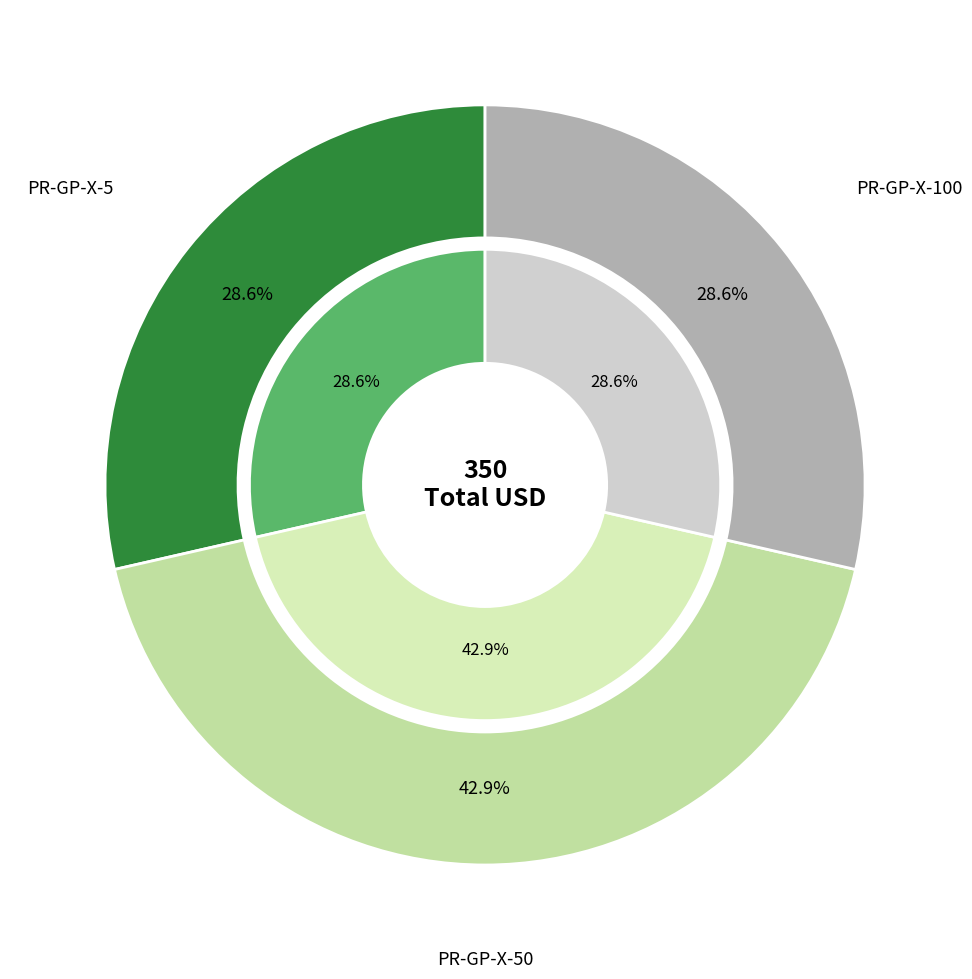

What percentage is NOT represented by PR-GP-X-5?

71.4%